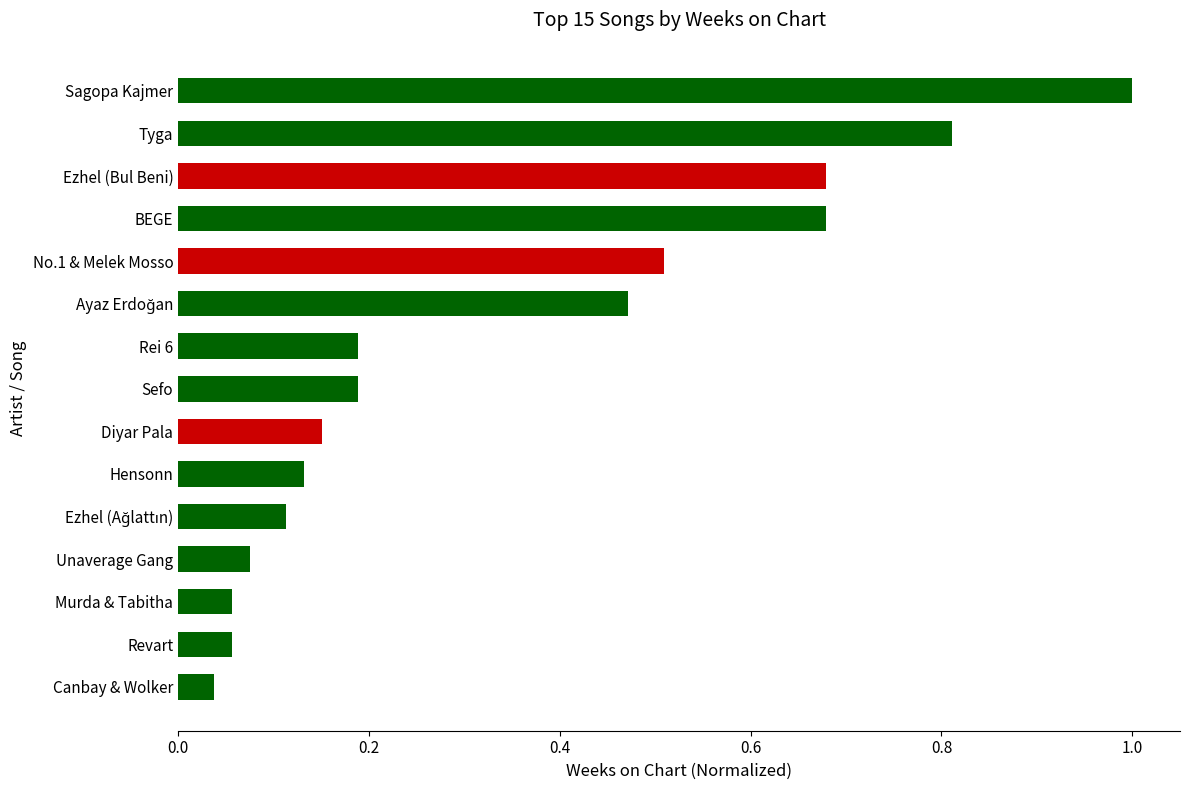

Read the value at Sagopa Kajmer.

1.0